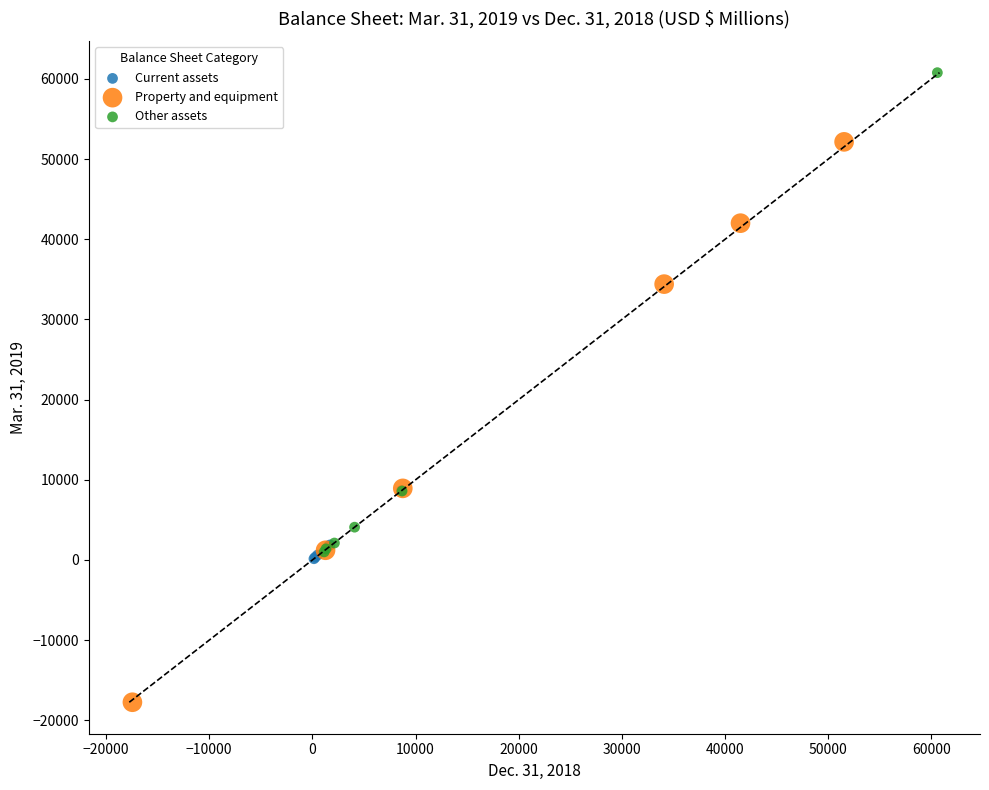

Which series reaches the minimum Y coordinate?

Property and equipment